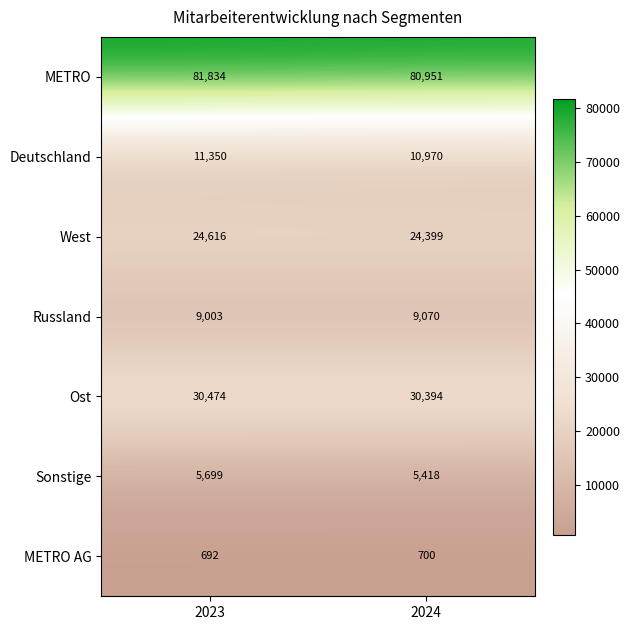

True or false: Sonstige has a value of 5418 at 2024.

True